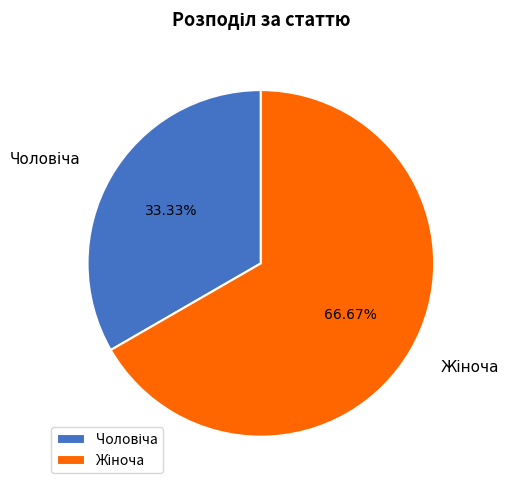

Does any single category account for the majority?

Yes